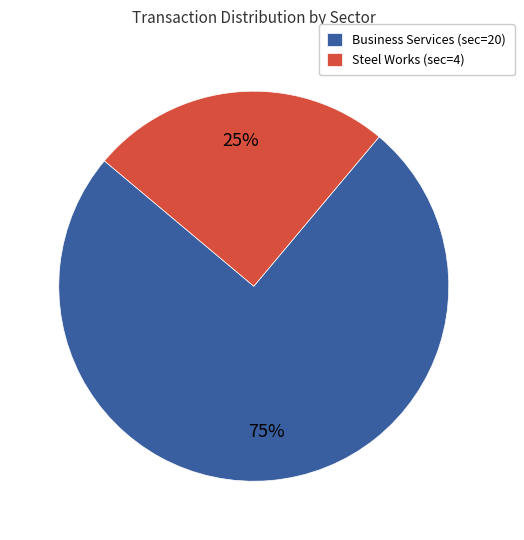

What is the majority slice?

Business Services (sec=20)